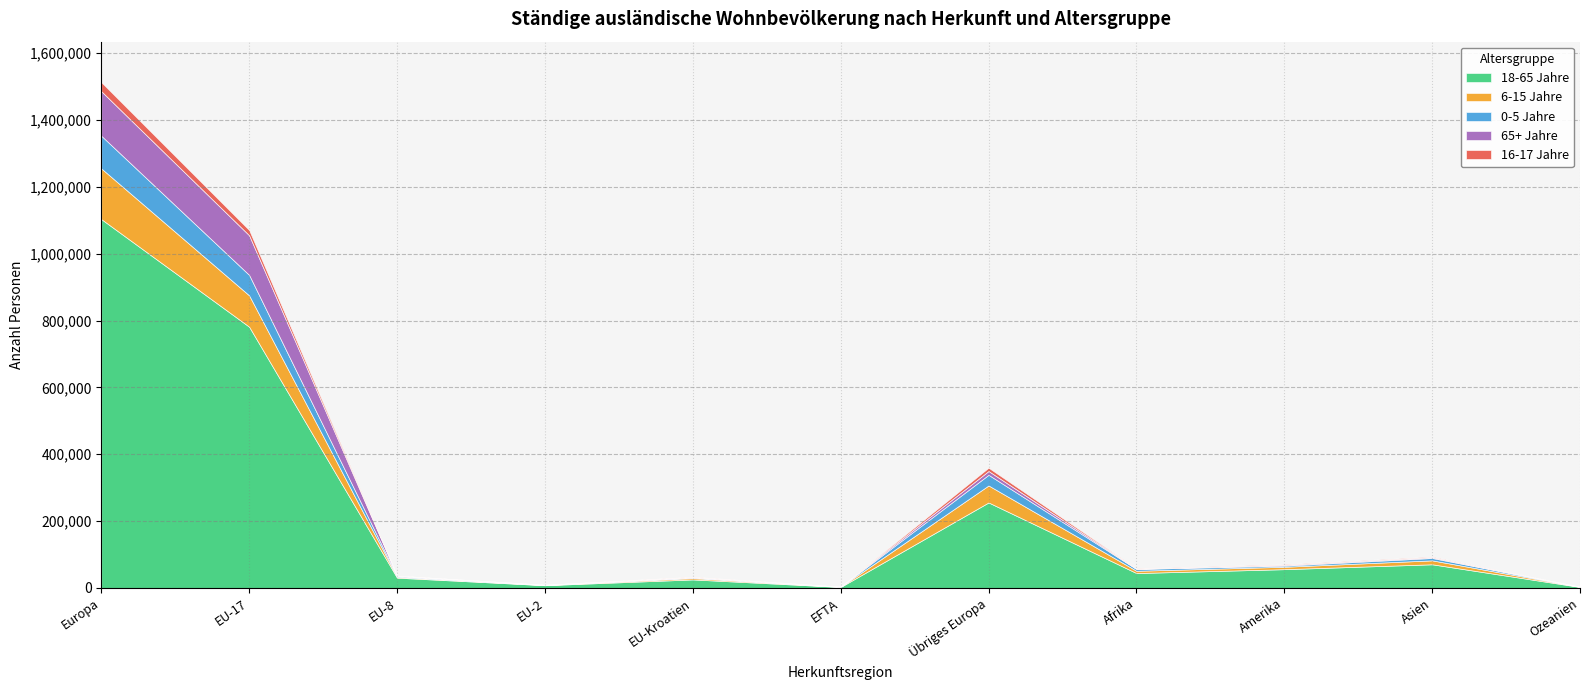

What is the difference between the maximum and minimum values in the 6-15 Jahre series?

151536